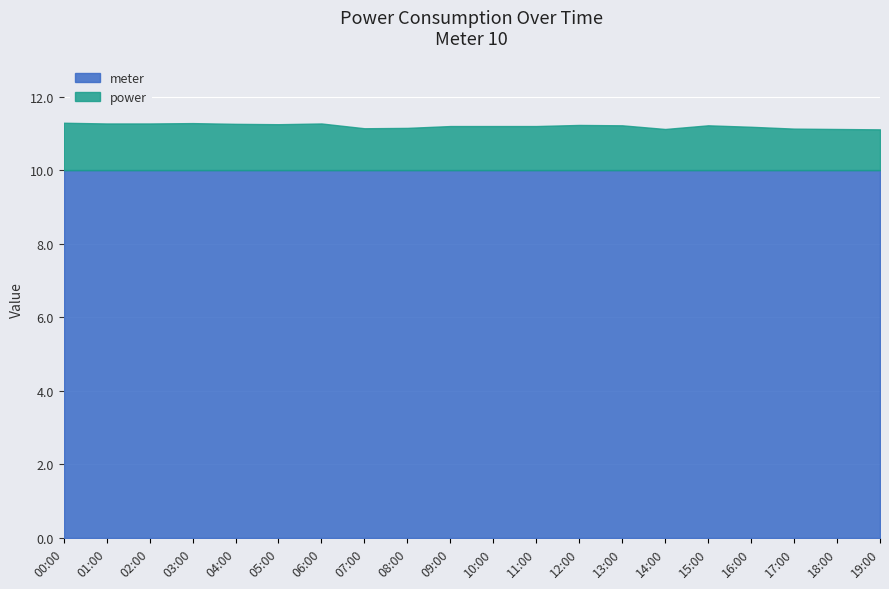

What is the sum of all power values?

24.1